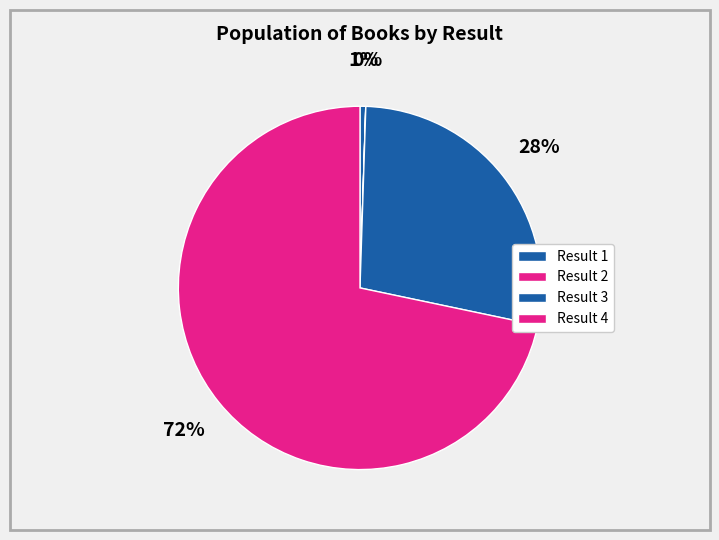

How many slices are in this pie chart?

4